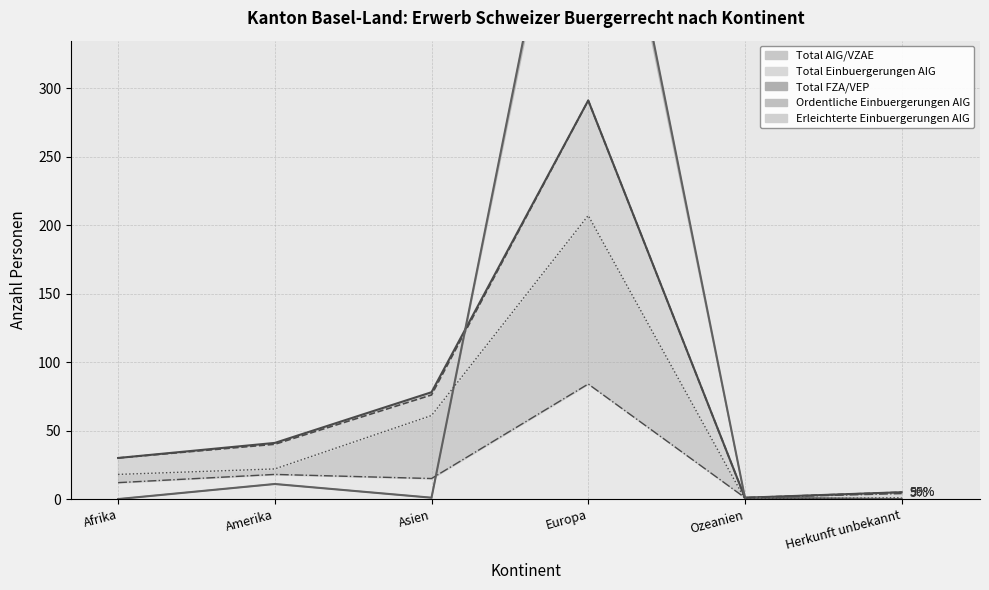

Is the value of Total AIG/VZAE line at Afrika greater than the value of Total Einbuergerungen AIG line at Ozeanien?

Yes